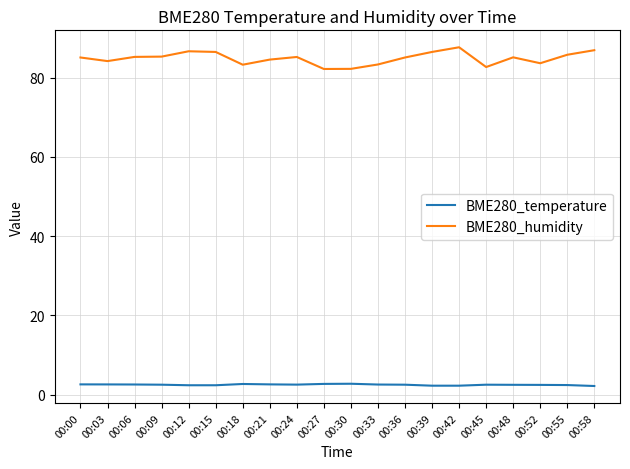

Does the chart display data point markers on the line(s)?

No